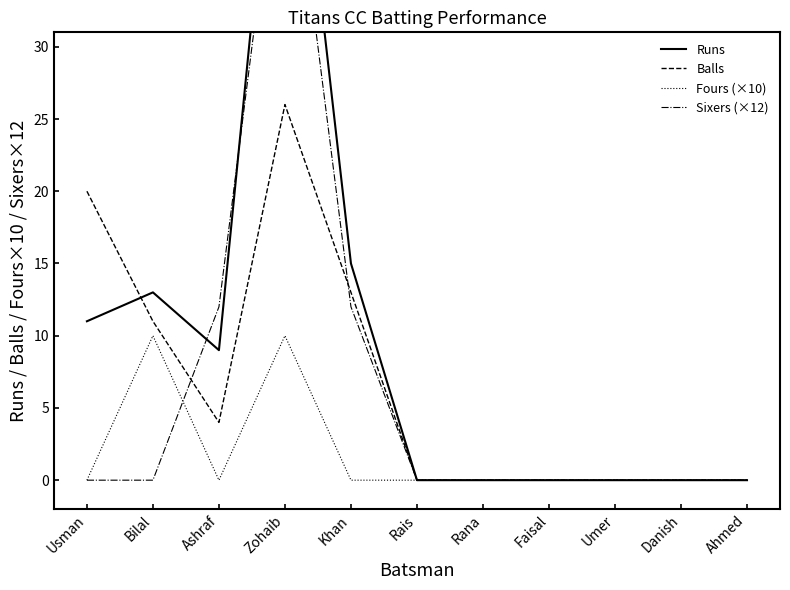

Reading left to right, extract all data points from this chart.

Runs: 11	13	9	55	15	0	0	0	0	0	0
Balls: 20	11	4	26	13	0	0	0	0	0	0
Fours (×10): 0	10	0	10	0	0	0	0	0	0	0
Sixers (×12): 0	0	12	48	12	0	0	0	0	0	0